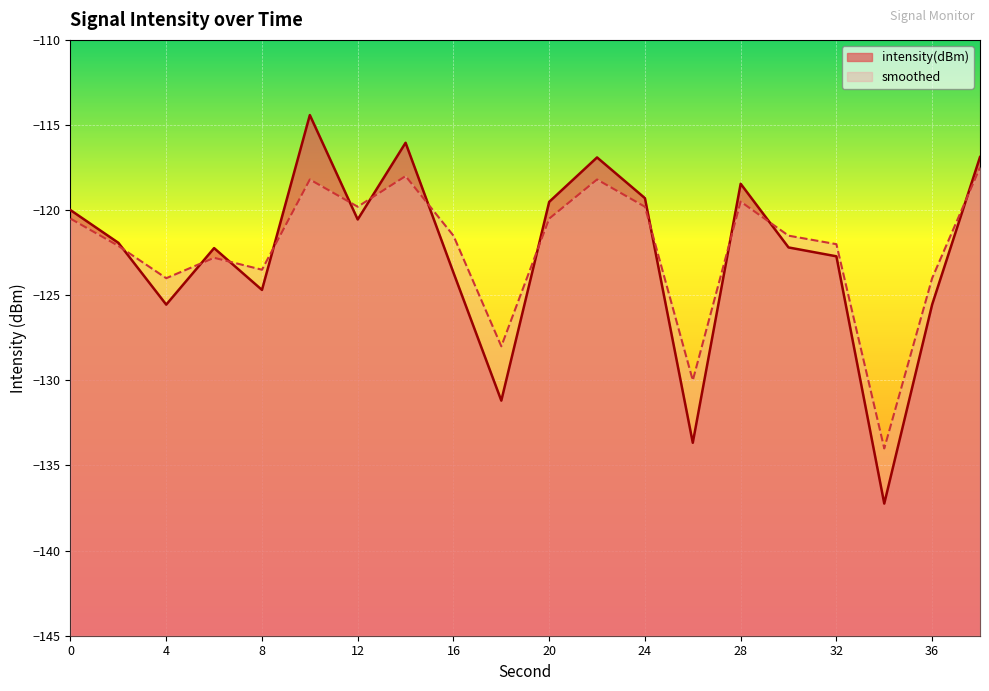

What is the value of the intensity(dBm) point at the 19th from the left?

-125.6